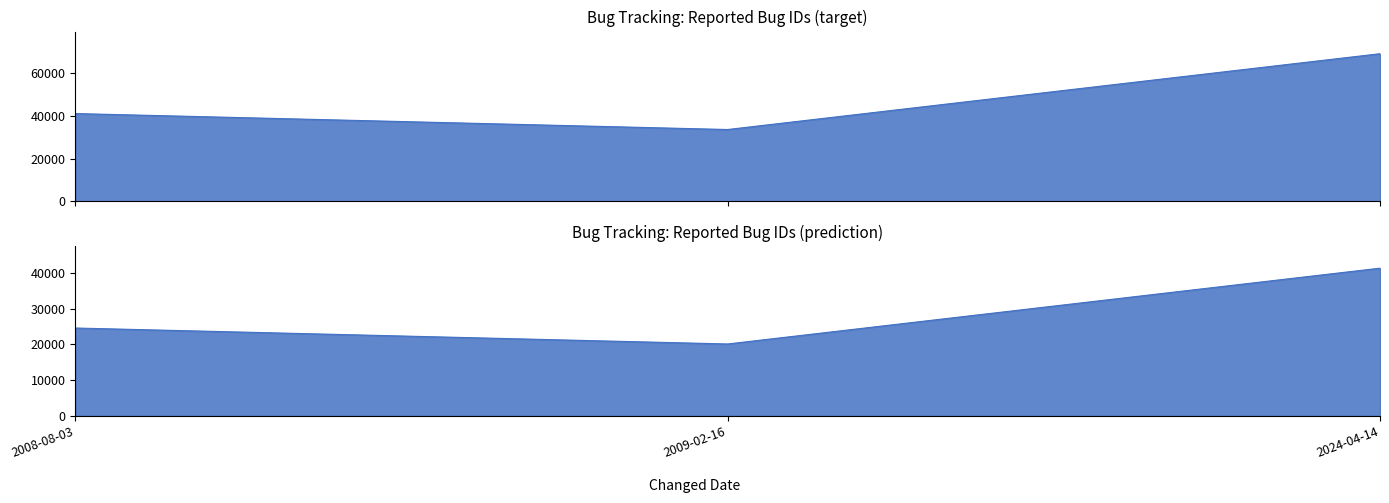

What is the maximum value shown in the chart?

68896